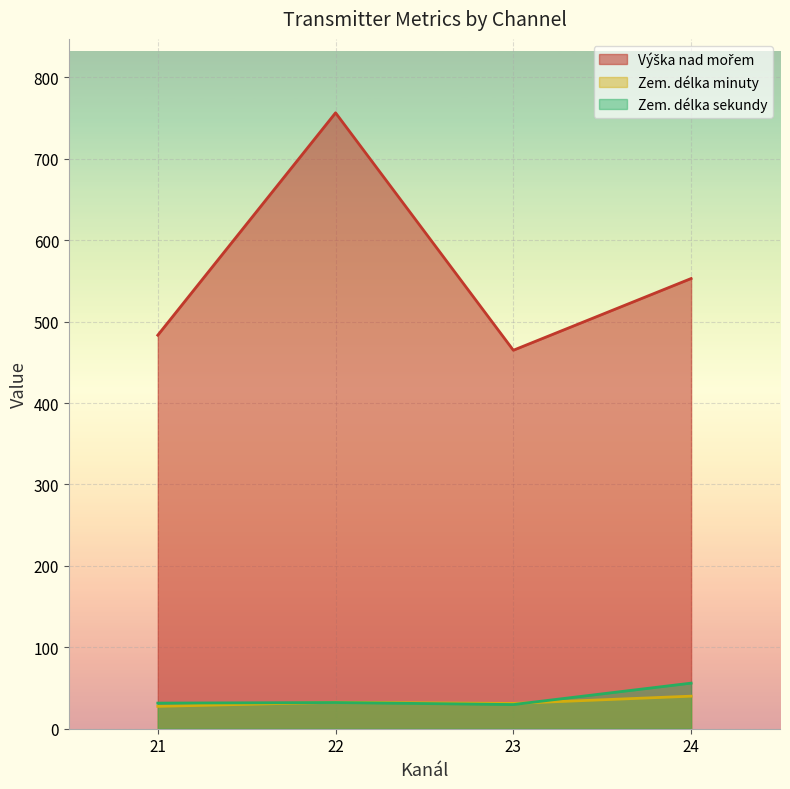

Count the number of data series in this chart.

3